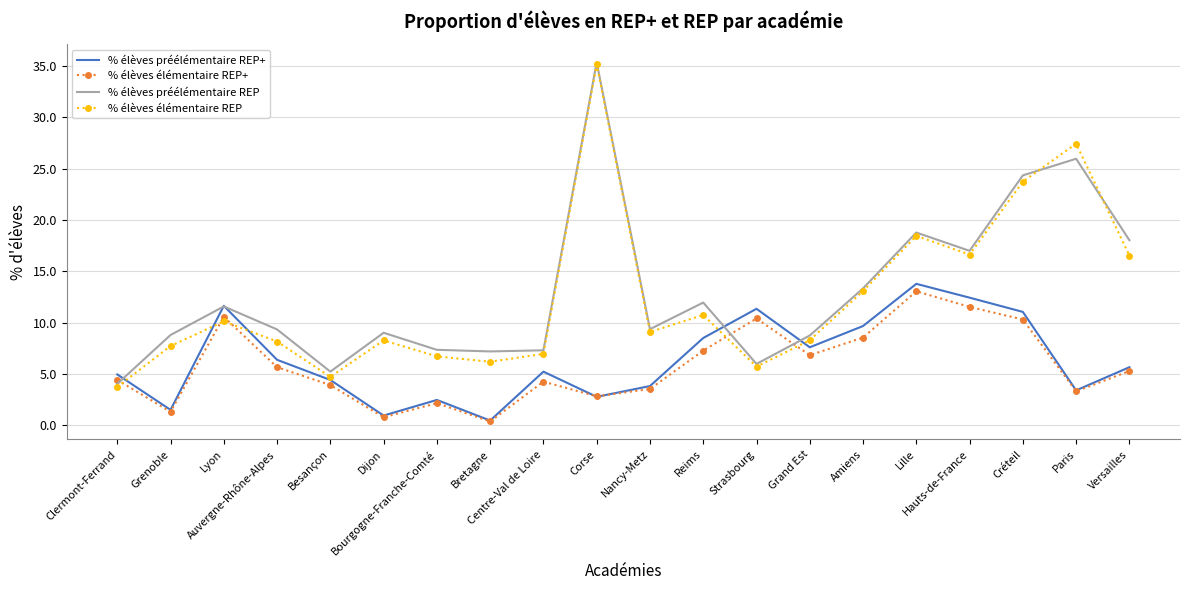

What is the total value across all series at Nancy-Metz?

25.8